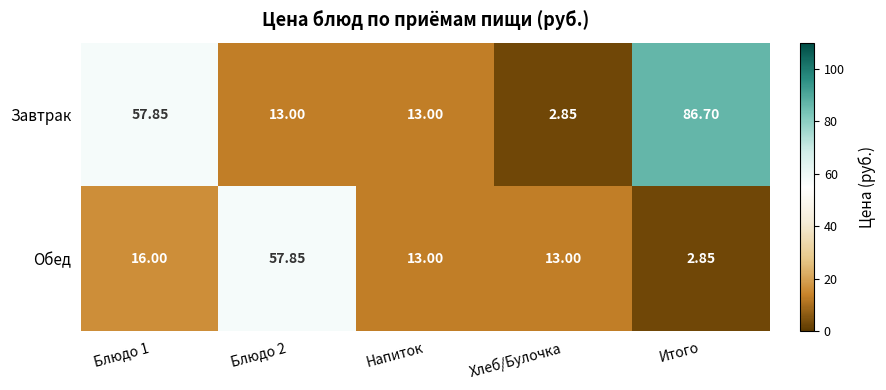

Which series has the largest total across all categories?

Завтрак